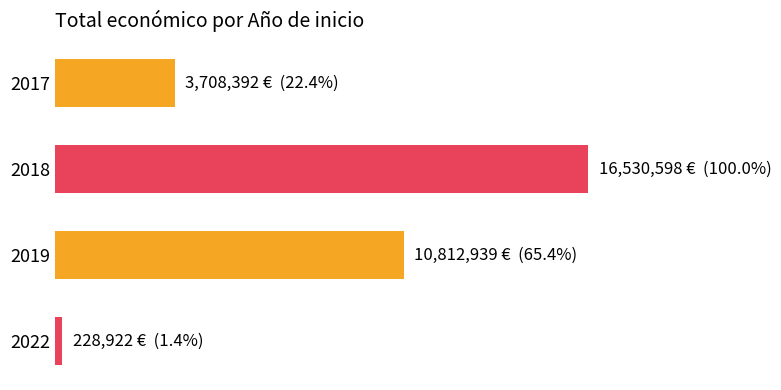

List the labels in order of value, largest first.

2018, 2019, 2017, 2022